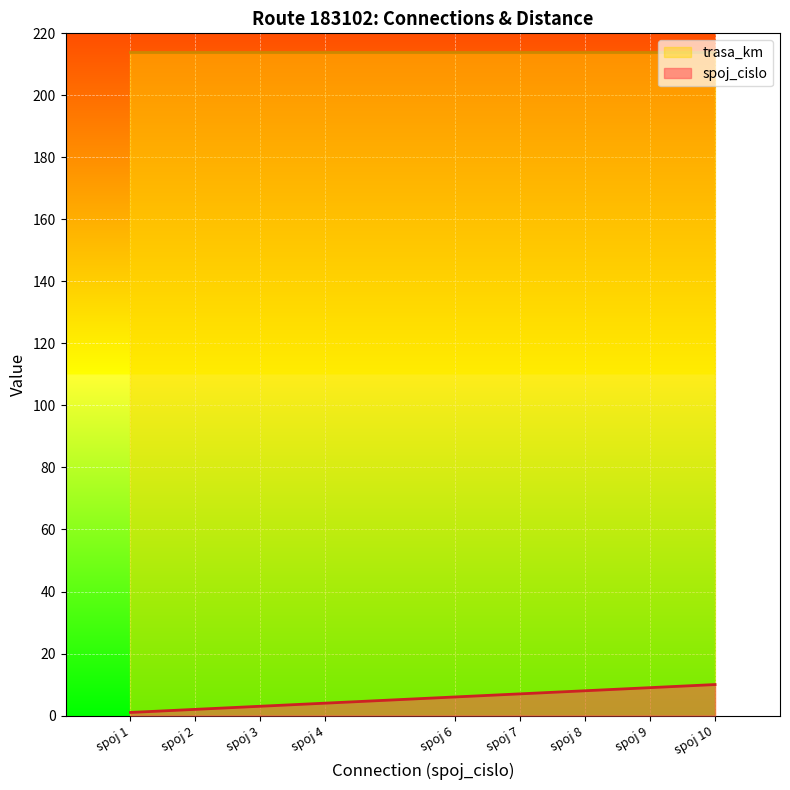

List the labels in order of value, largest first.

spoj 10, spoj 9, spoj 8, spoj 7, spoj 6, spoj 4, spoj 3, spoj 2, spoj 1